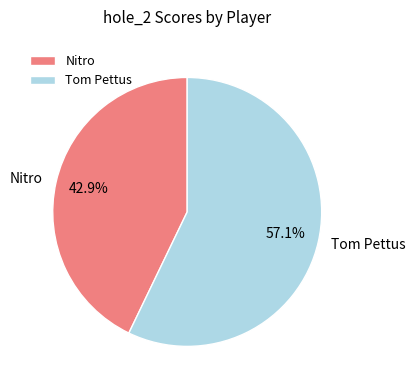

To the nearest percent, what is the average slice percentage?

50%